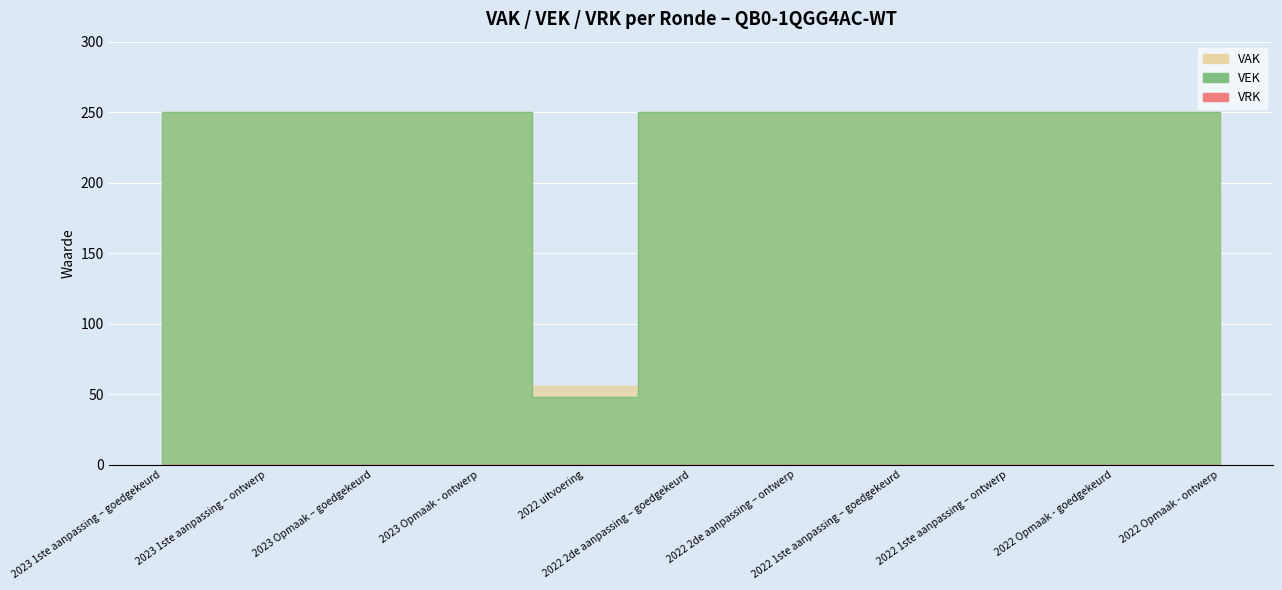

List the labels in order of value, largest first.

2023 1ste aanpassing – goedgekeurd, 2023 1ste aanpassing – ontwerp, 2023 Opmaak – goedgekeurd, 2023 Opmaak - ontwerp, 2022 2de aanpassing – goedgekeurd, 2022 2de aanpassing – ontwerp, 2022 1ste aanpassing – goedgekeurd, 2022 1ste aanpassing – ontwerp, 2022 Opmaak - goedgekeurd, 2022 Opmaak - ontwerp, 2022 uitvoering